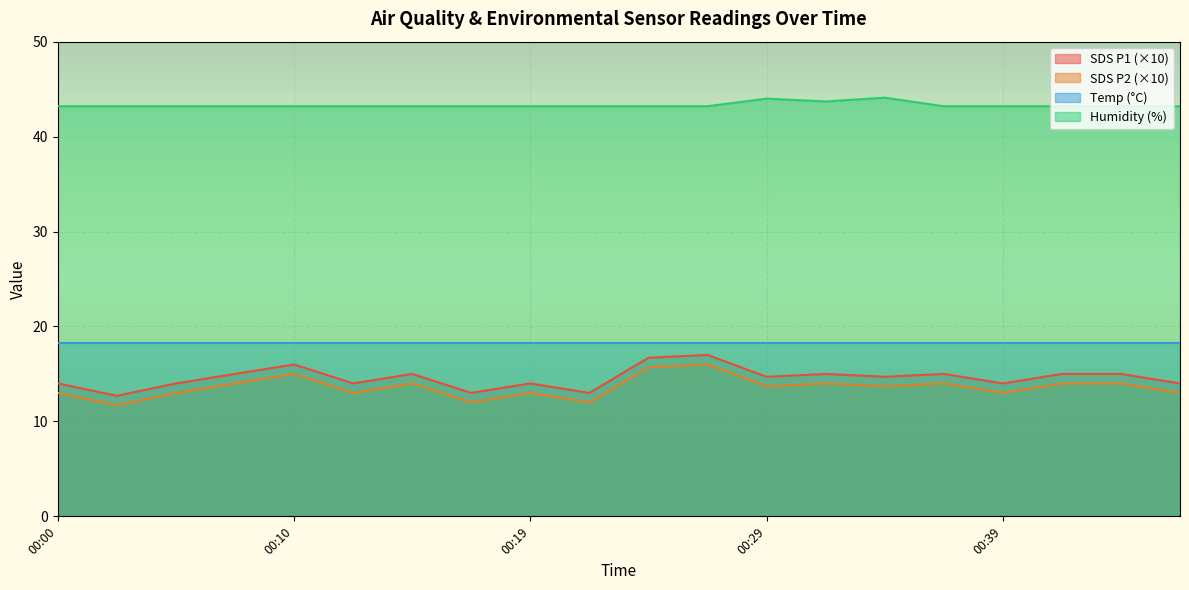

True or false: SDS_P1 and Humidity cross at least once.

False